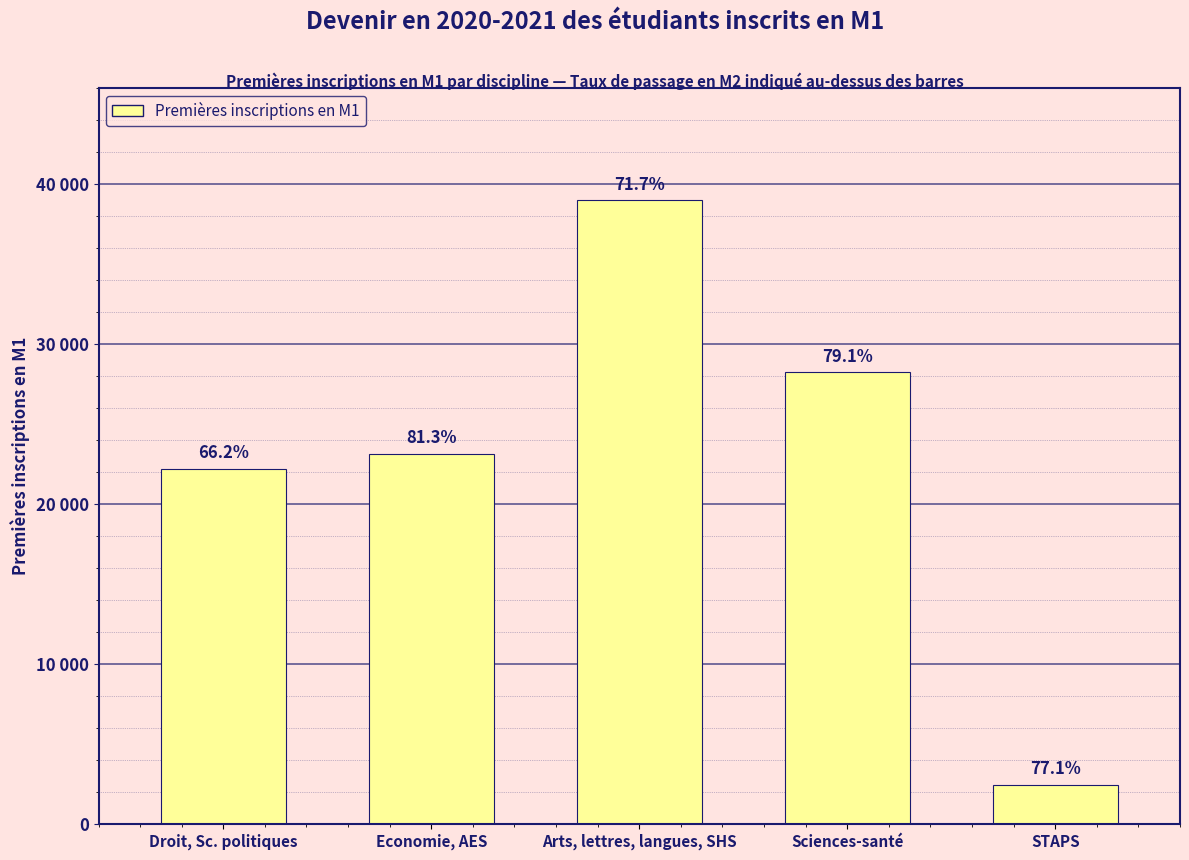

Are the bars horizontal?

No